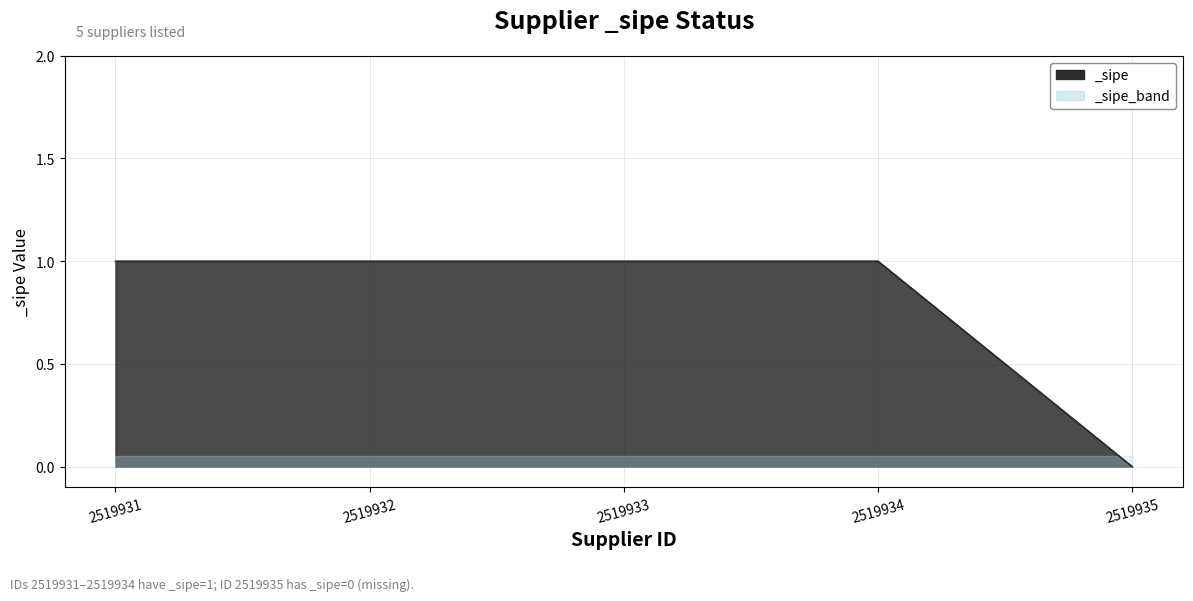

Reading left to right, list all the values displayed in this chart.

1	1	1	1	0